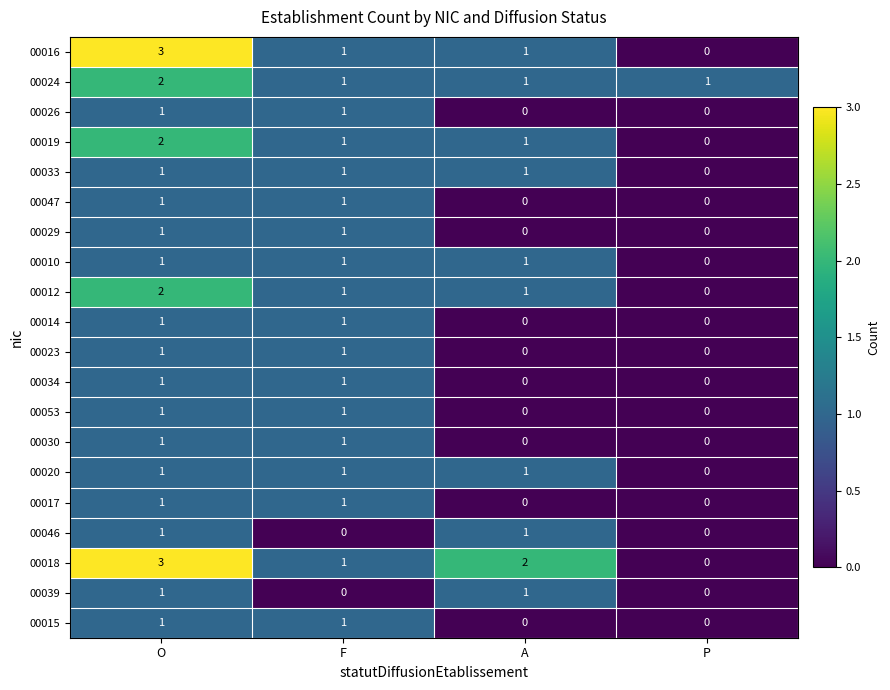

What is the sum of all 00016 values?

5